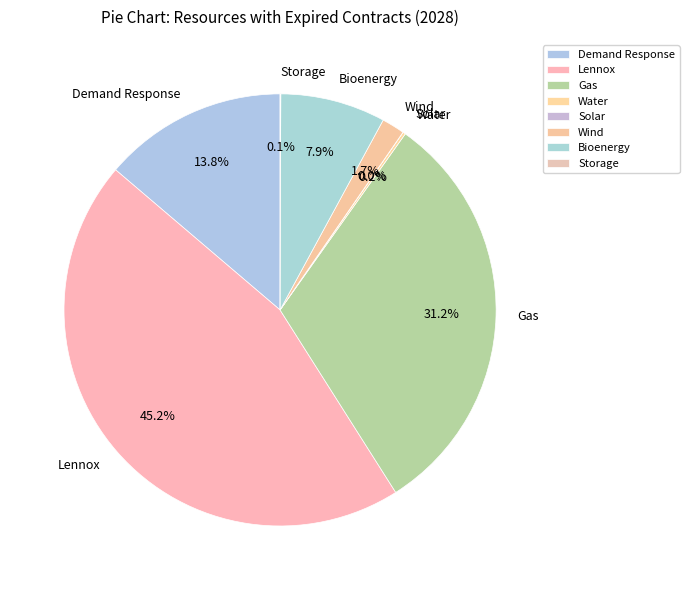

Which slice is the largest?

Lennox